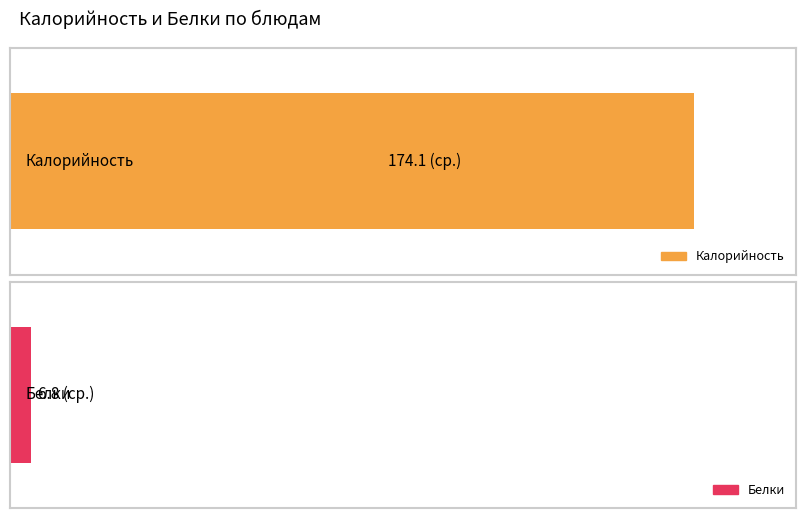

What is the maximum value for Белки?

23.0